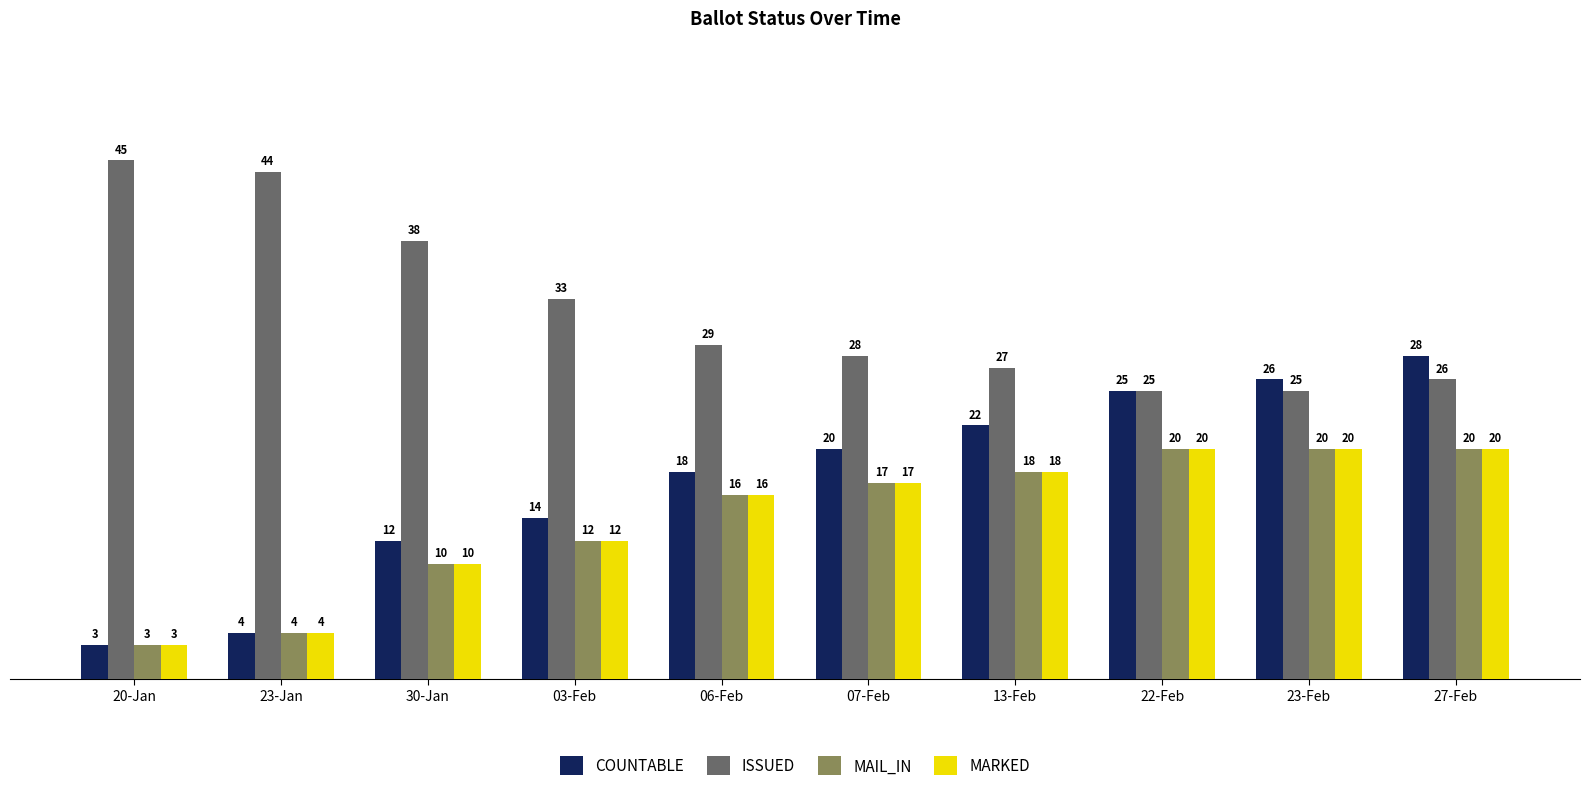

At how many categories does at least one series exceed 39?

2